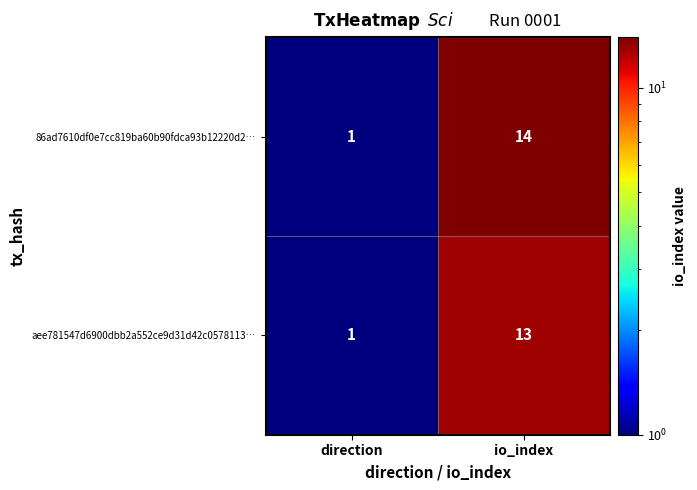

What is the total value across all series at io_index?

27